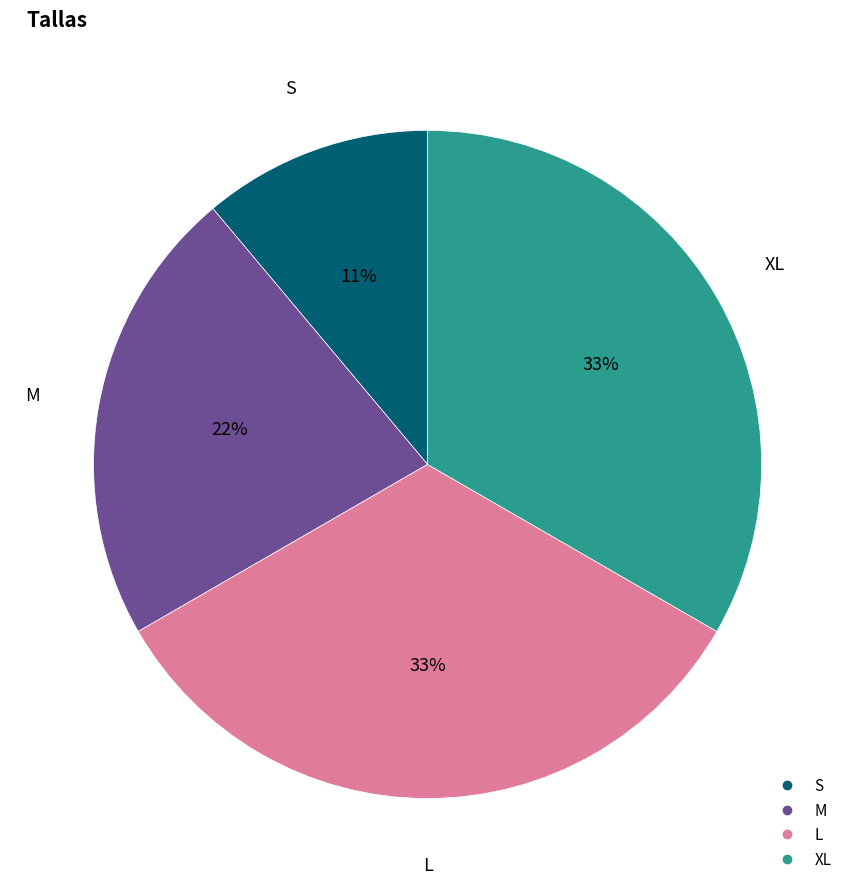

How many segments does this pie chart have?

4